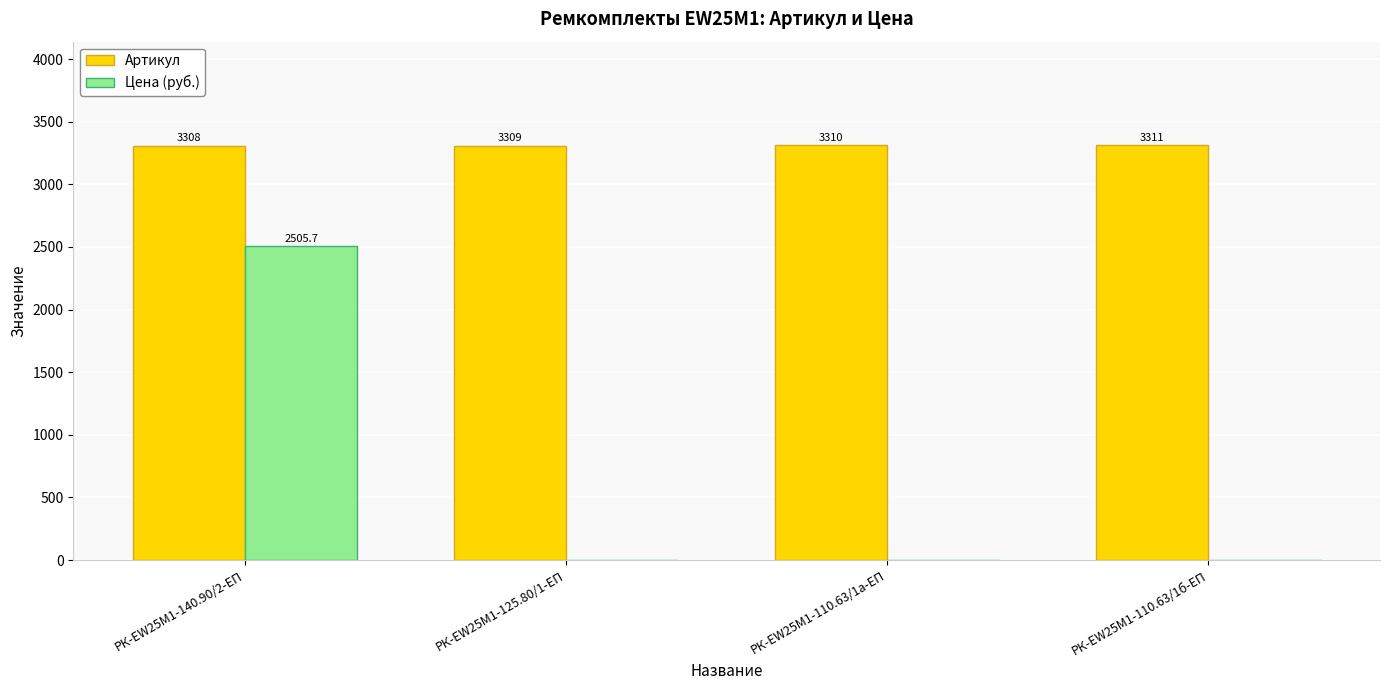

Between РК-EW25M1-140.90/2-ЕП and РК-EW25M1-110.63/1б-ЕП, which series saw the biggest shift?

Цена (руб.)